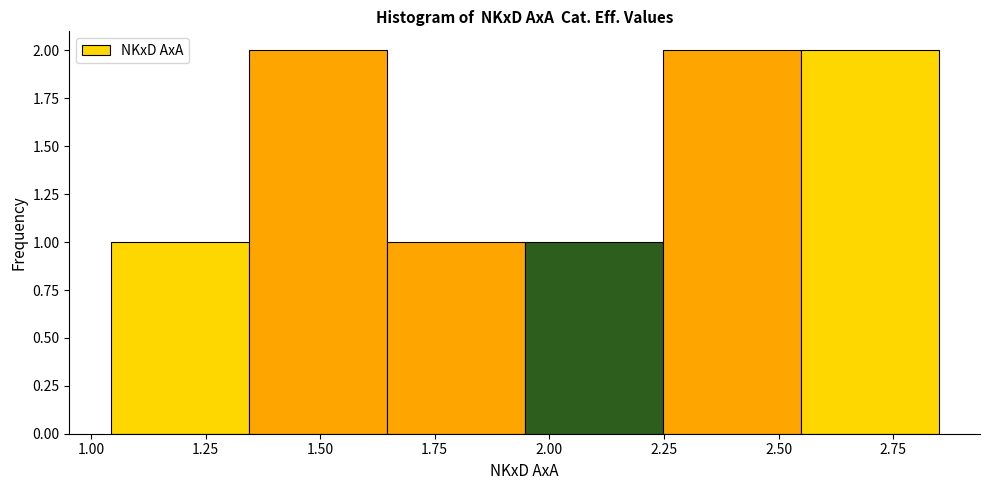

What is the height of the bar covering 1.05 to 1.35 on the x-axis? Neither the bar edges nor the heights are printed on the chart, so give them approximately, as read against the axes.

1